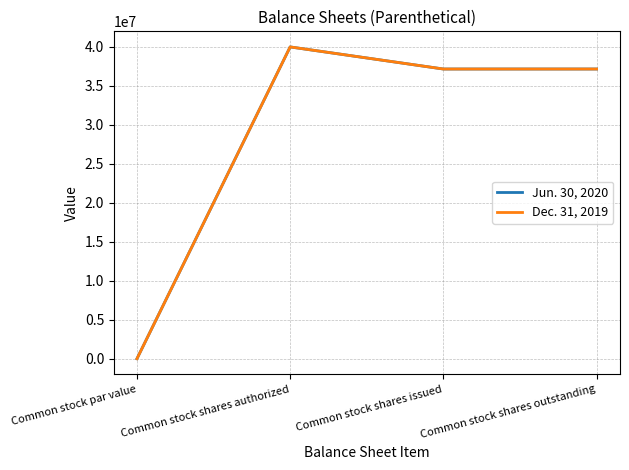

What is the difference between the Jun. 30, 2020 values at Common stock par value and Common stock shares issued?

37165853